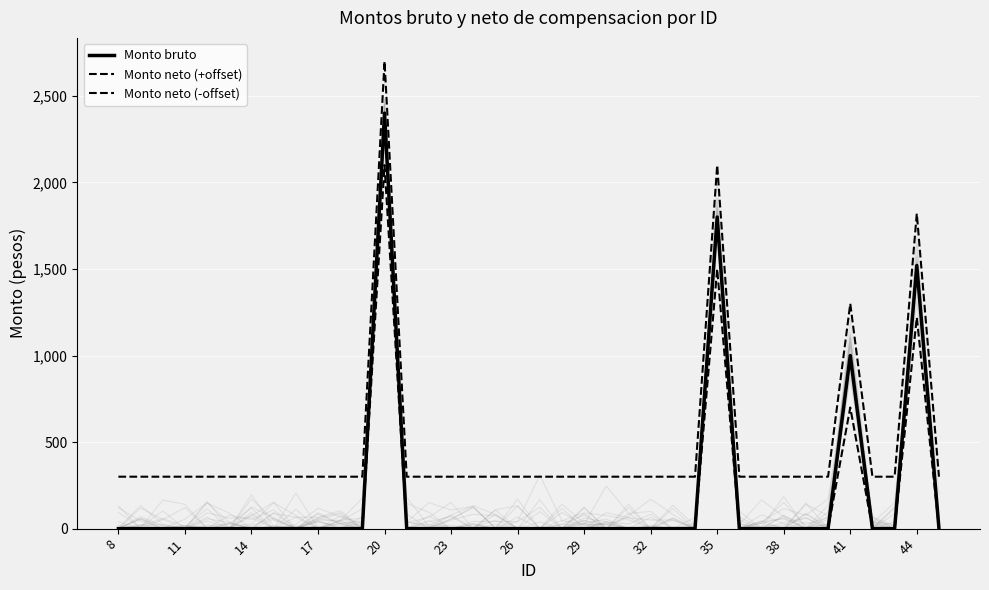

Reading right to left, transcribe all the data shown in this chart.

Monto bruto: 0	1520	0	0	1000	0	0	0	0	0	1800	0	0	0	0	0	0	0	0	0	0	0	0	0	0	2400	0	0	0	0	0	0	0	0	0	0	0	0
Monto neto (+offset): 300	1820	300	300	1300	300	300	300	300	300	2100	300	300	300	300	300	300	300	300	300	300	300	300	300	300	2700	300	300	300	300	300	300	300	300	300	300	300	300
Monto neto (-offset): 0	1220	0	0	700	0	0	0	0	0	1500	0	0	0	0	0	0	0	0	0	0	0	0	0	0	2100	0	0	0	0	0	0	0	0	0	0	0	0